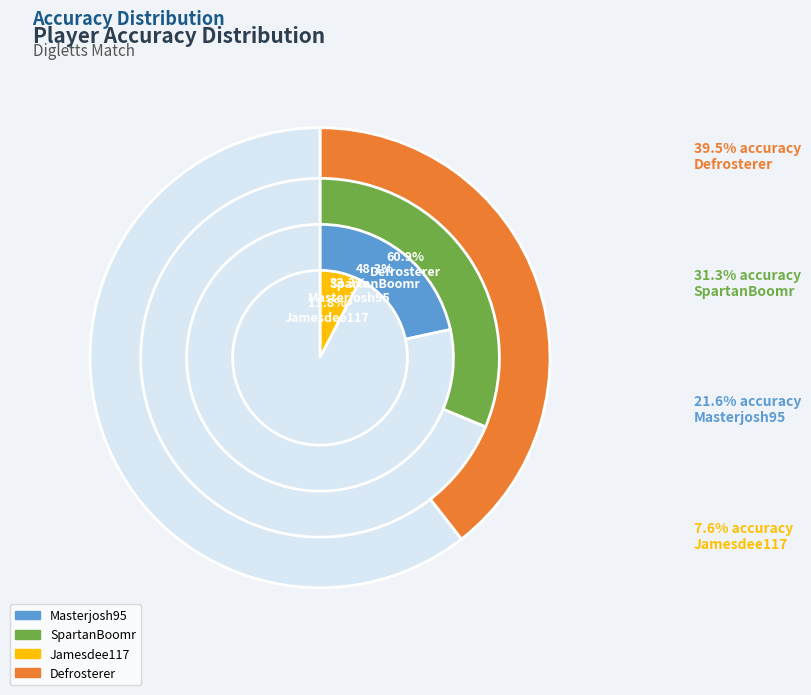

How many segments does this pie chart have?

4